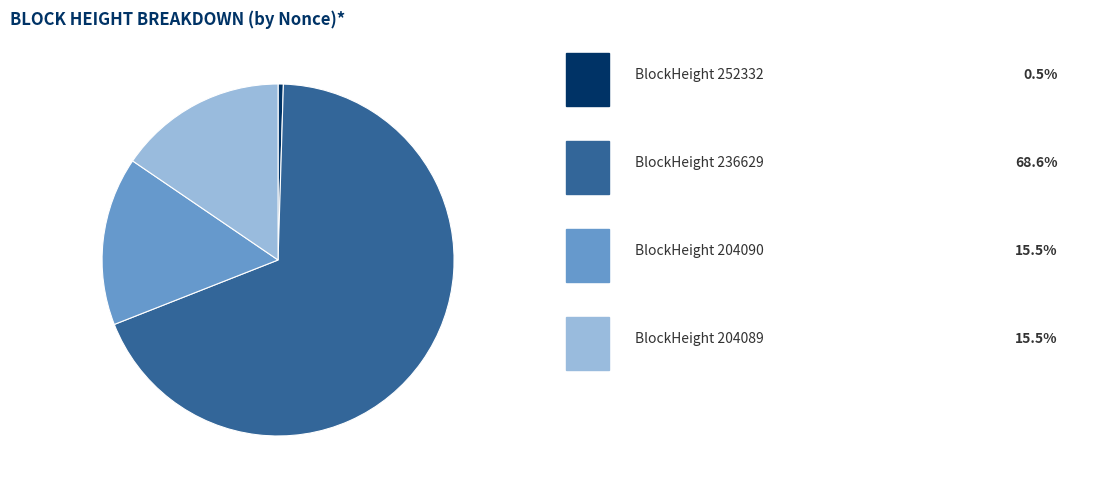

Is there any slice that represents more than half of the pie?

Yes